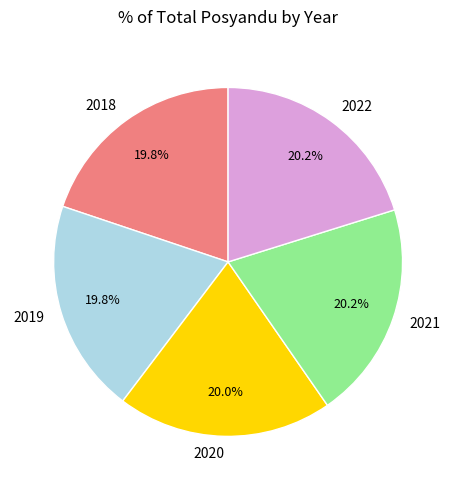

True or false: 2019 accounts for 32% of the total.

False